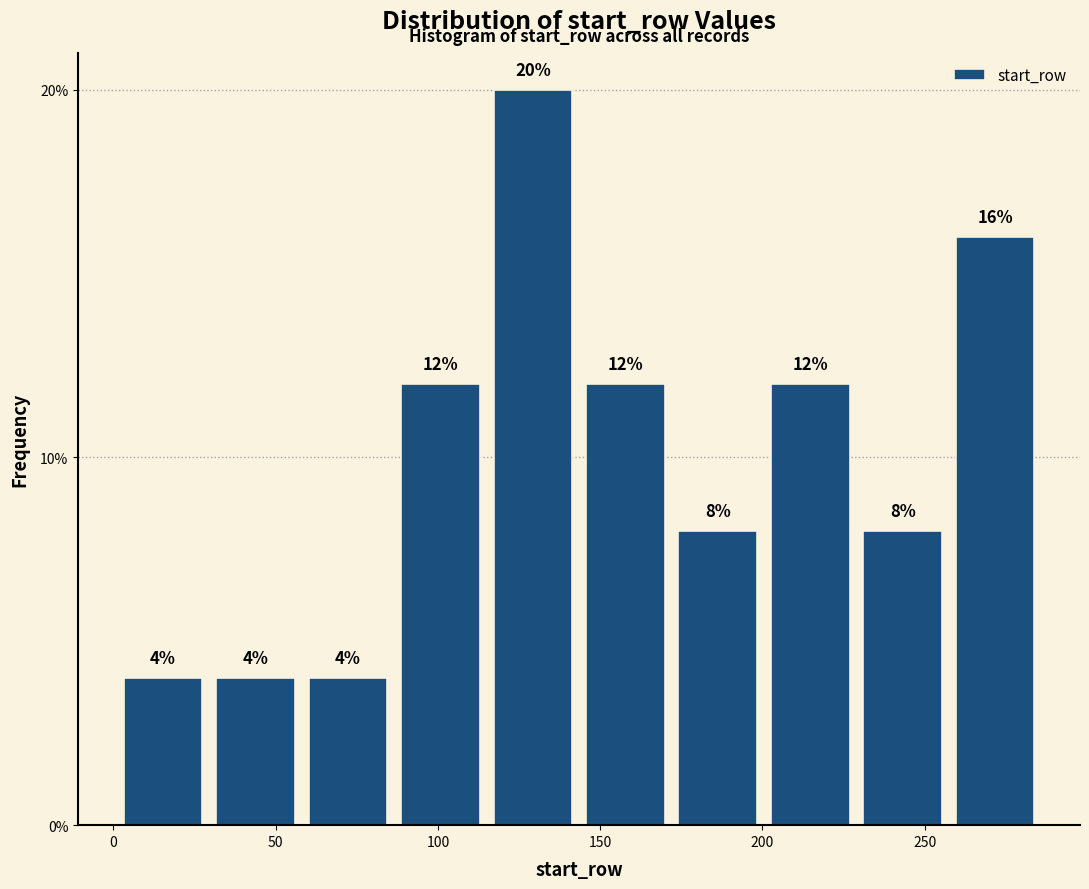

Reading left to right, transcribe this chart: for each bar, give the range it covers on the x-axis and its height. The bar edges are not printed on the chart, so give them approximately, as read against the axis.

1.0 to 29.5: 4
29.5 to 58.0: 4
58.0 to 86.5: 4
86.5 to 115.0: 12
115.0 to 143.5: 20
143.5 to 172.0: 12
172.0 to 200.5: 8
200.5 to 229.0: 12
229.0 to 257.5: 8
257.5 to 286.0: 16